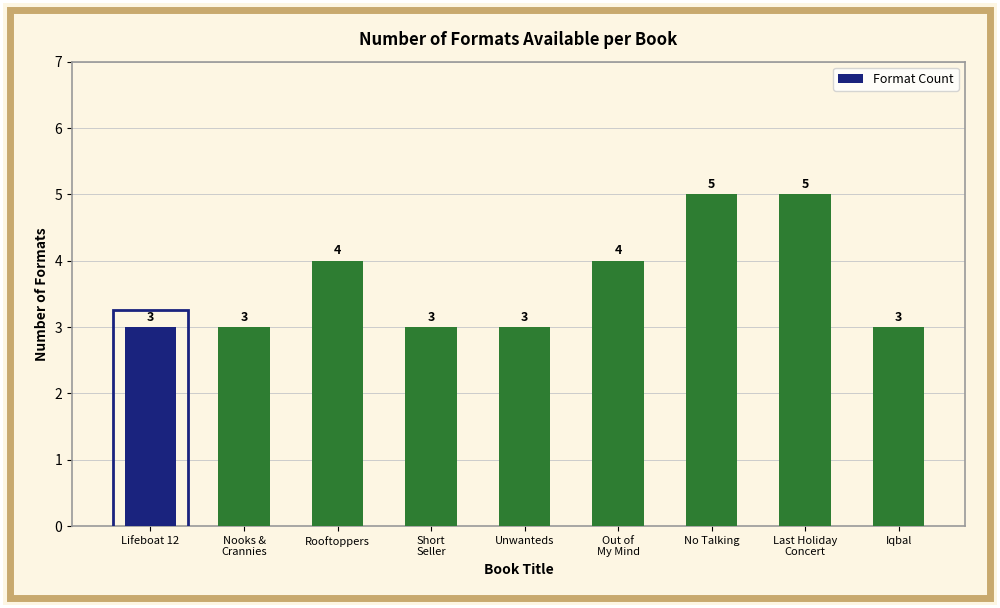

The value at Last Holiday
Concert is 3. True or false?

False